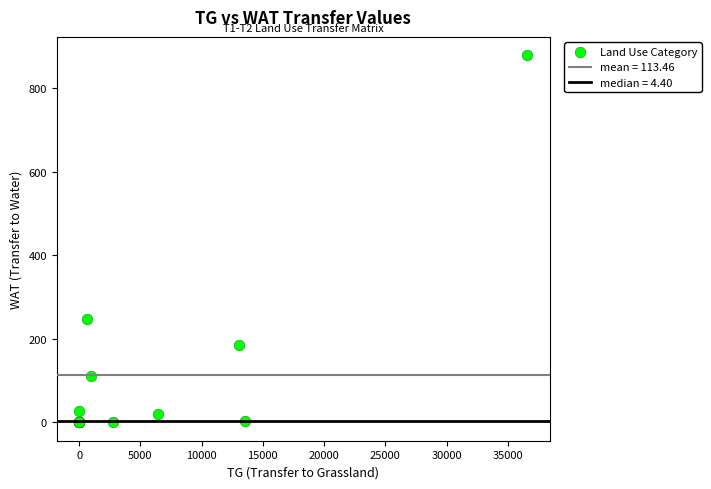

What Y value in the scatter plot is closest to 439?

248.5